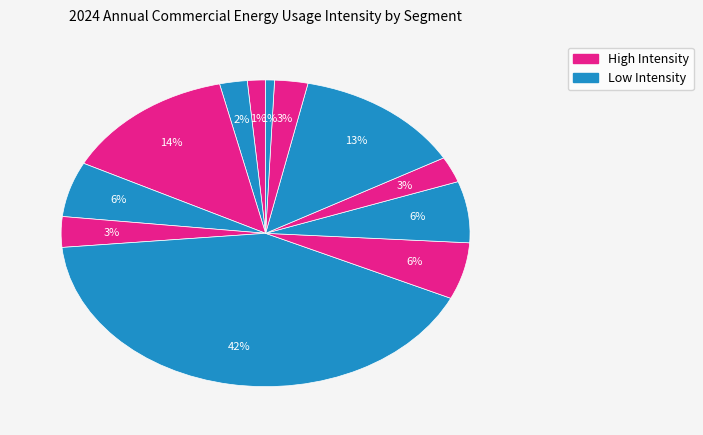

Is there a majority slice in this chart?

No